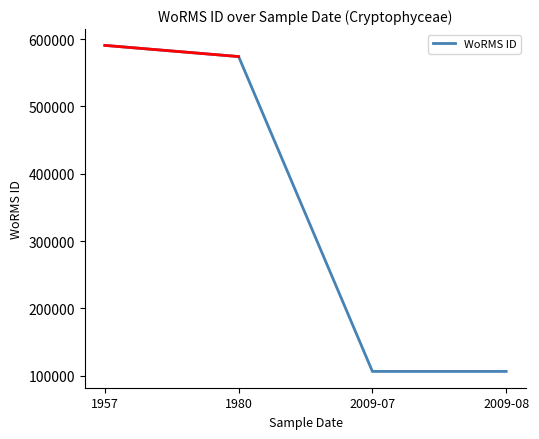

What is the change in value from 1957 to 1980?

-16611